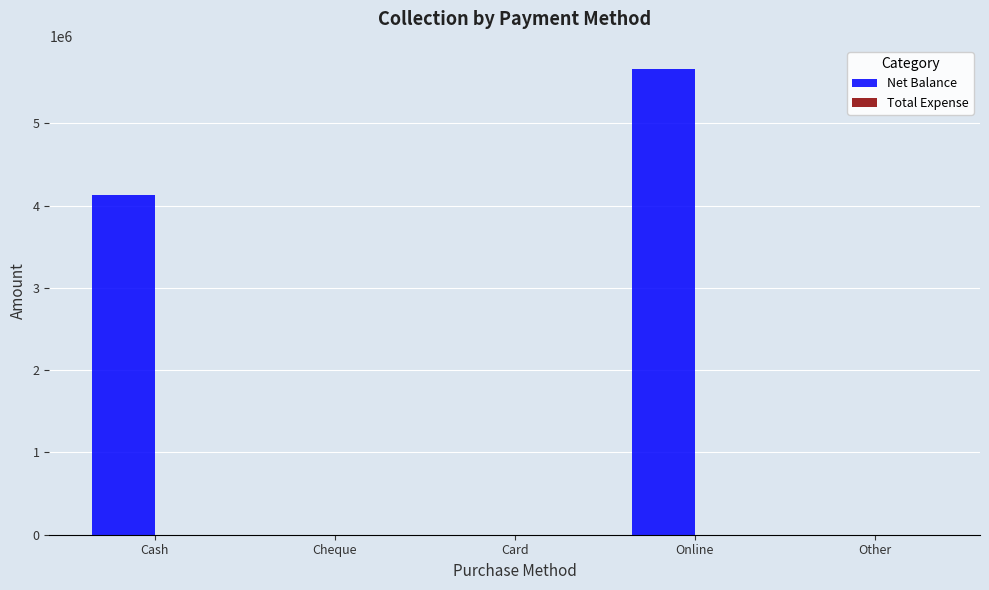

At which category does the chart reach its peak across all series?

Online